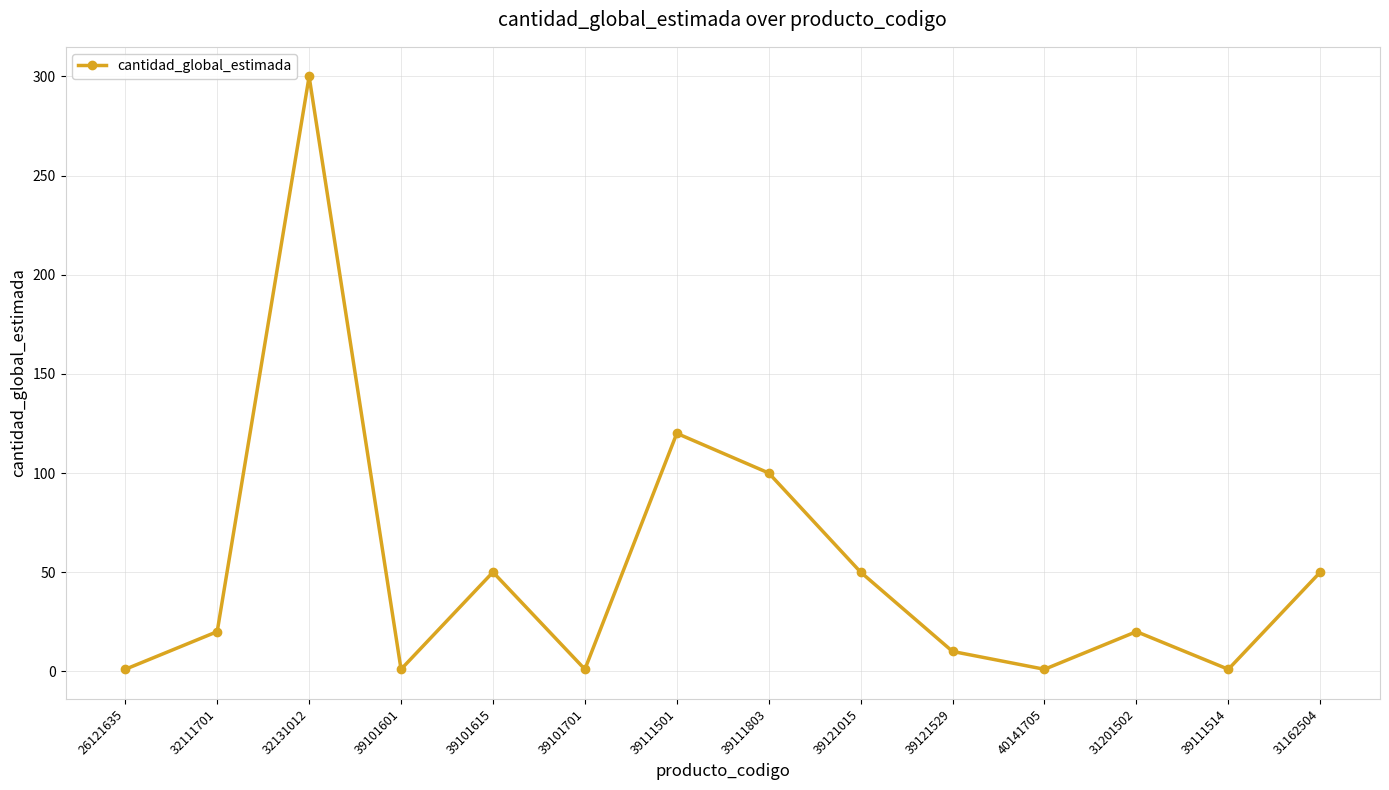

At which category does the data reach its first local valley?

39101601